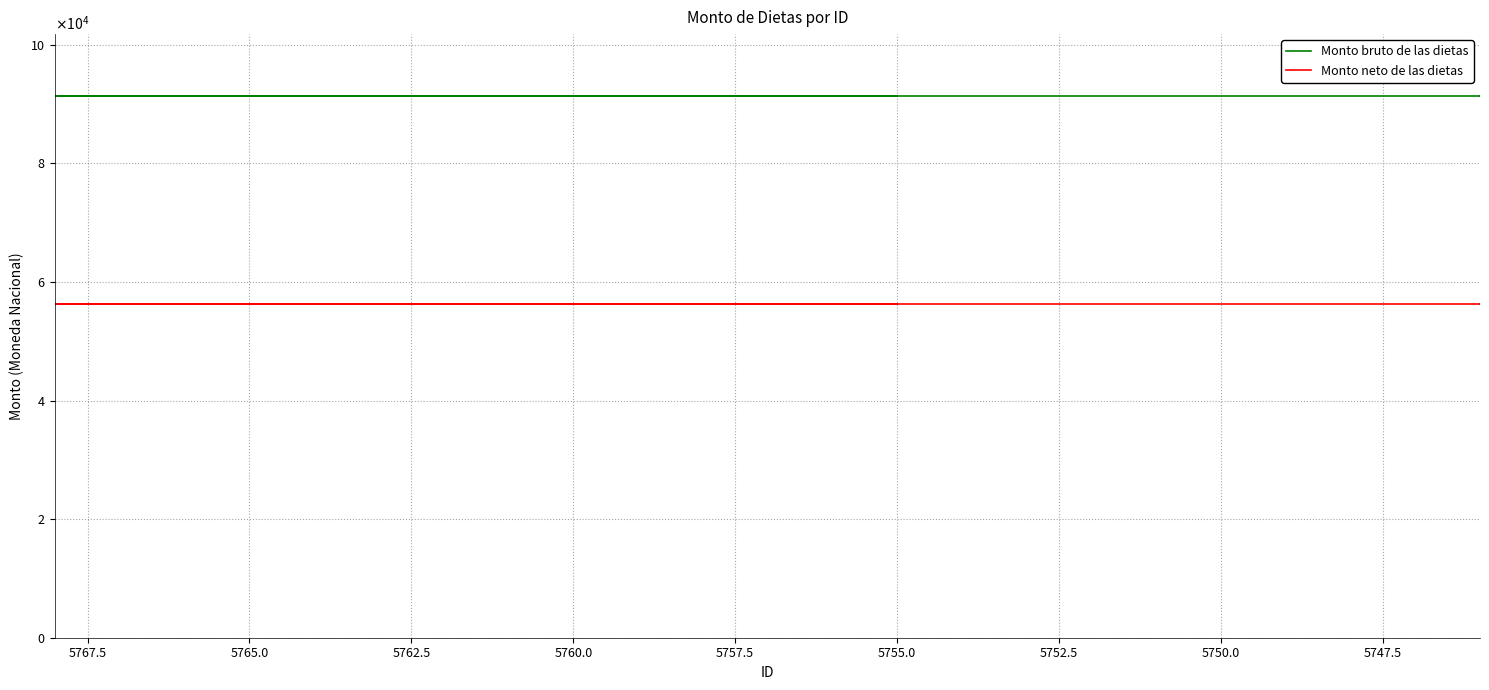

True or false: Monto neto de las dietas and Monto bruto de las dietas intersect in this chart.

False